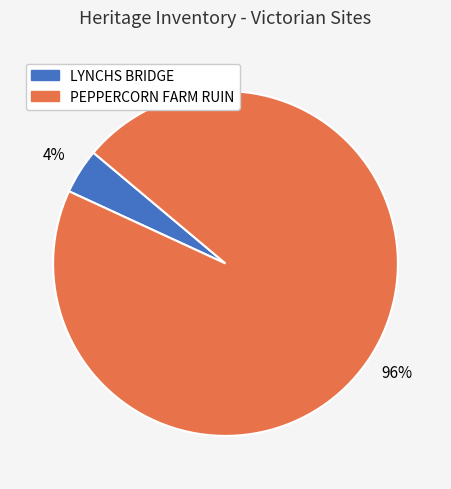

Which slice represents more than half of the pie?

PEPPERCORN FARM RUIN